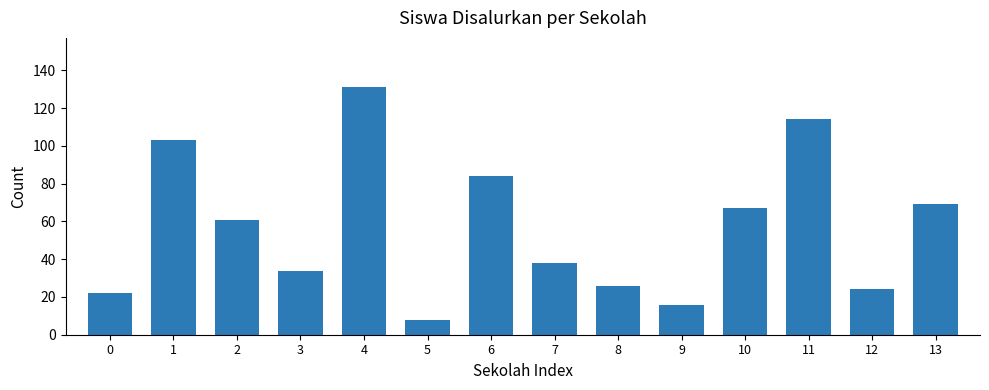

List the labels in order of value, smallest first.

5, 9, 0, 12, 8, 3, 7, 2, 10, 13, 6, 1, 11, 4